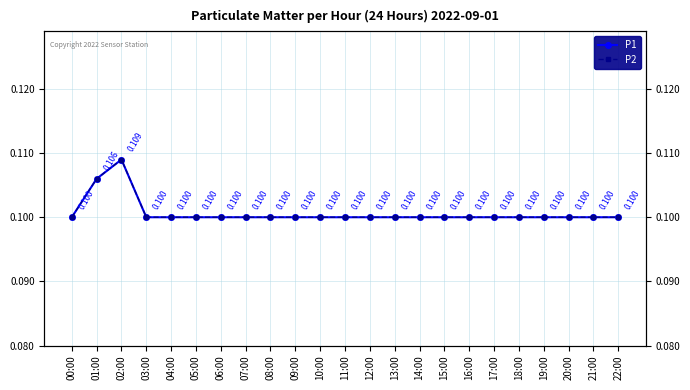

True or false: P2 and P1 cross at least once.

False